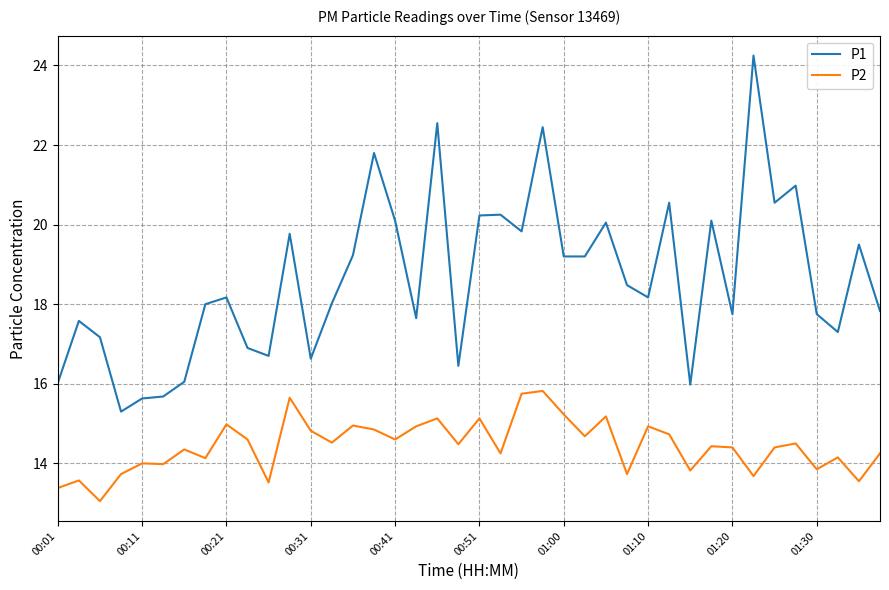

What is the difference between the maximum and minimum values in the P2 series?

2.8